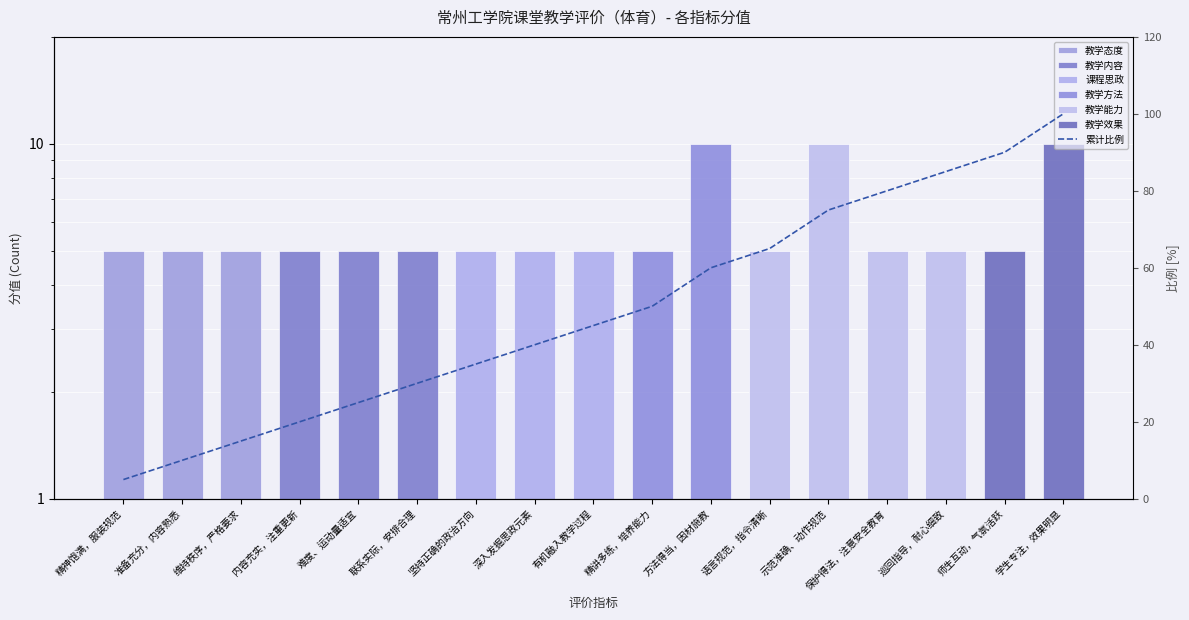

What is the label of the 4th bar from the right?

保护得法，注意安全教育